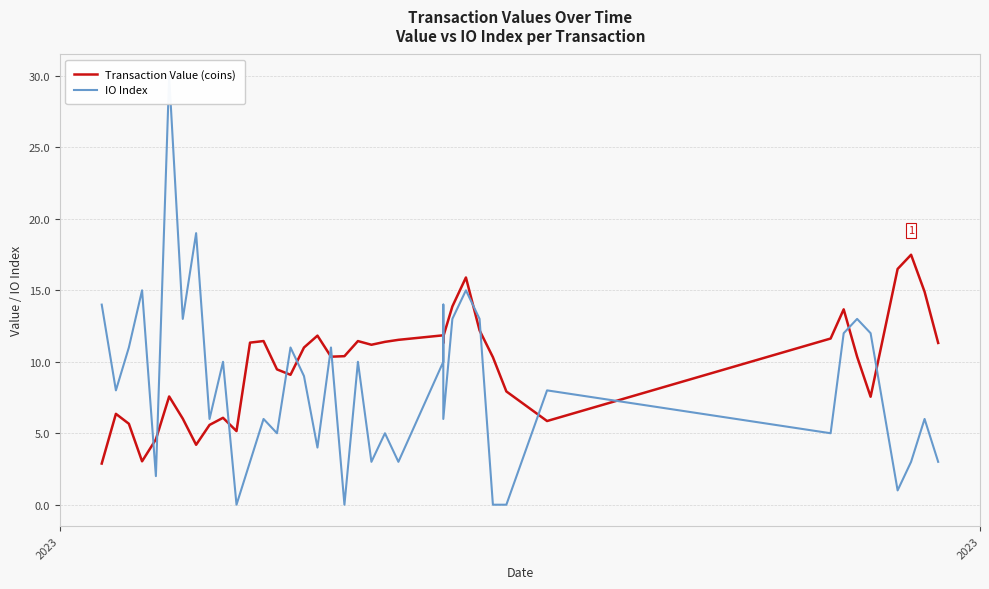

How many data points does each series have?

40